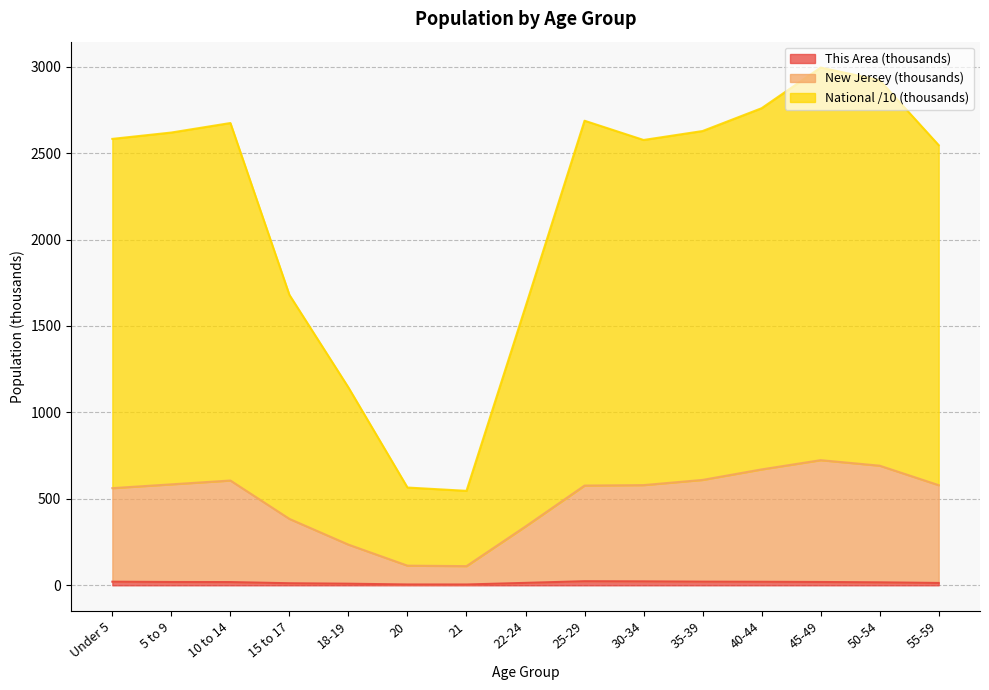

At which category is the sum across all series the highest?

45-49